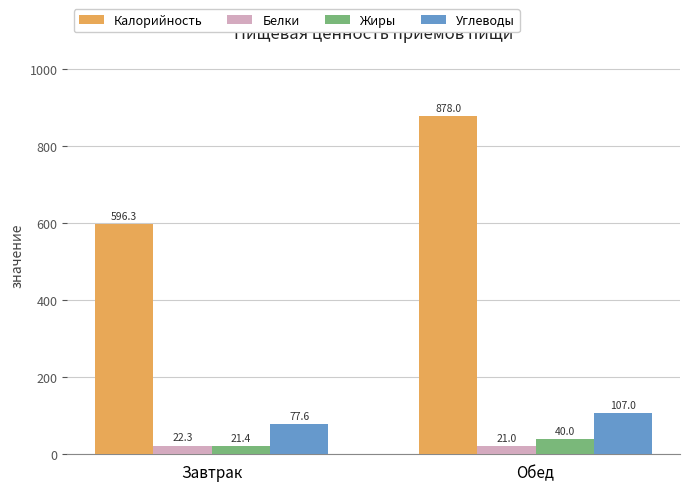

At which label is Калорийность closest to 737?

Завтрак